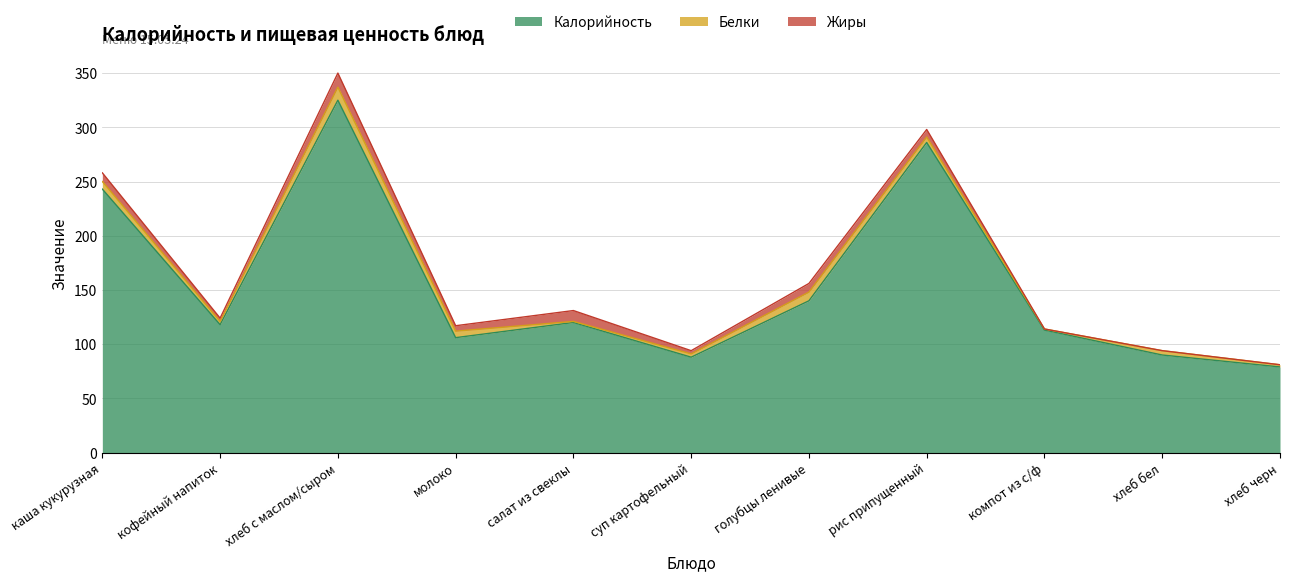

After their last crossing, which series has the higher values: Белки or Жиры?

Белки